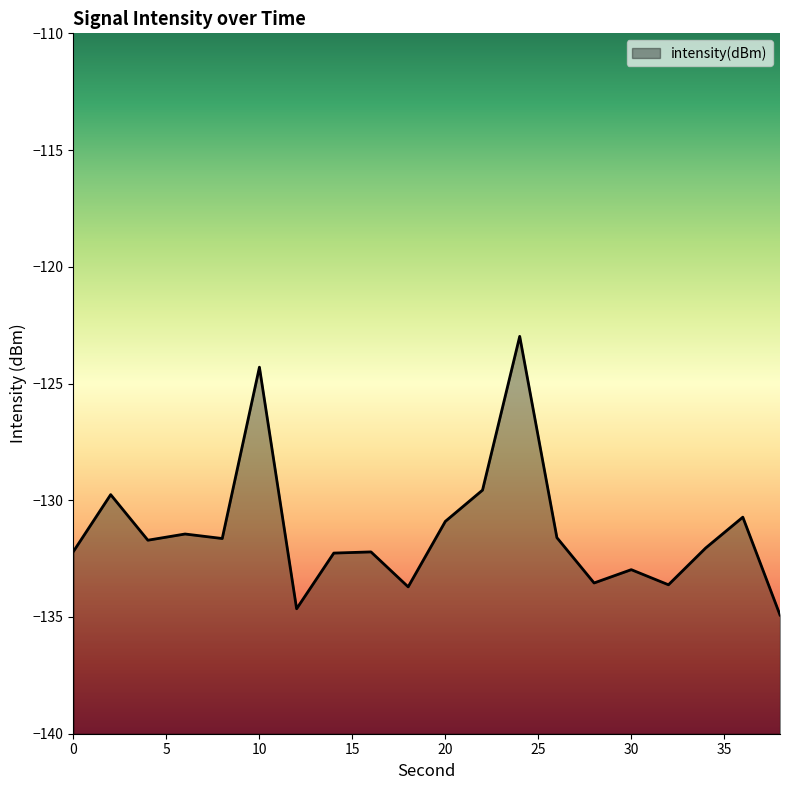

What is the maximum value shown in the chart?

-123.0